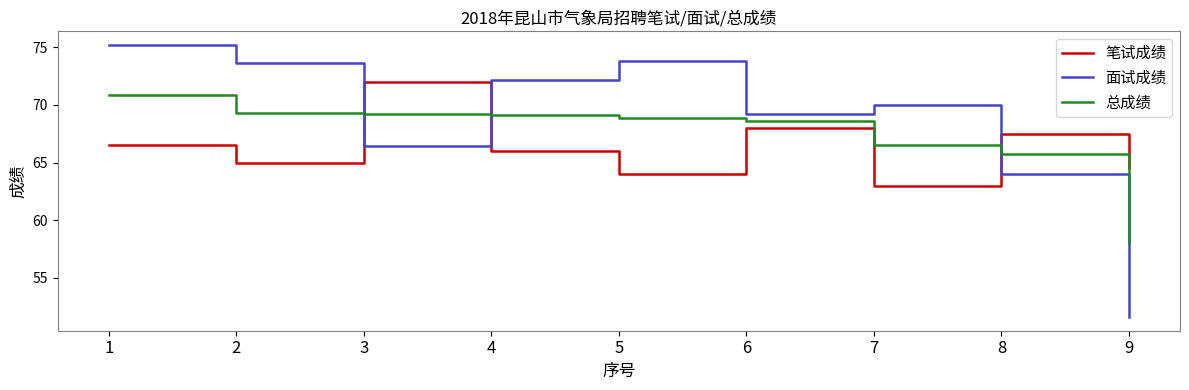

True or false: 面试成绩 has more than 0 points higher than both neighbors.

True